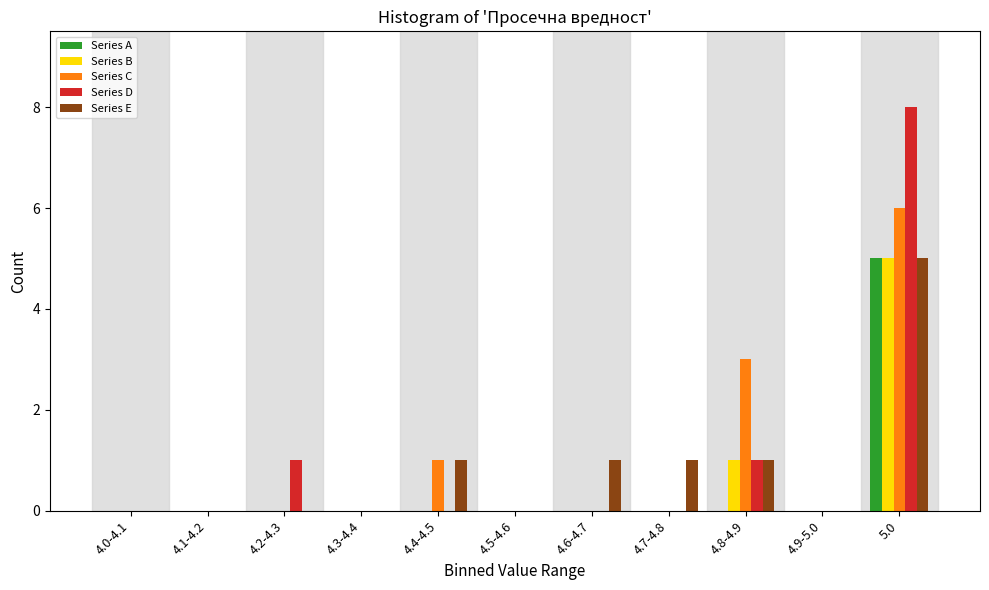

What is the sum of all Series E values?

9